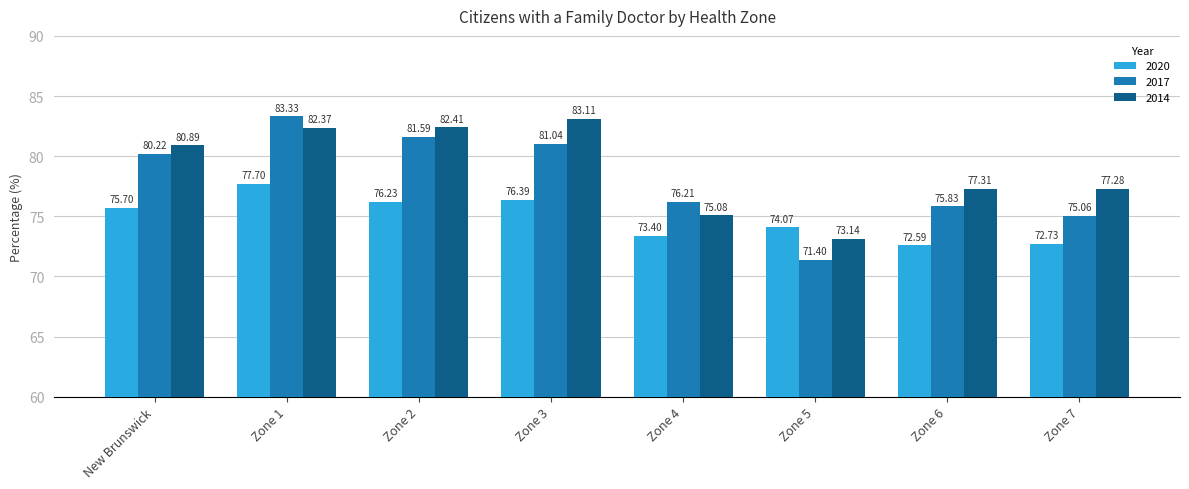

What is the minimum value for 2020?

72.6